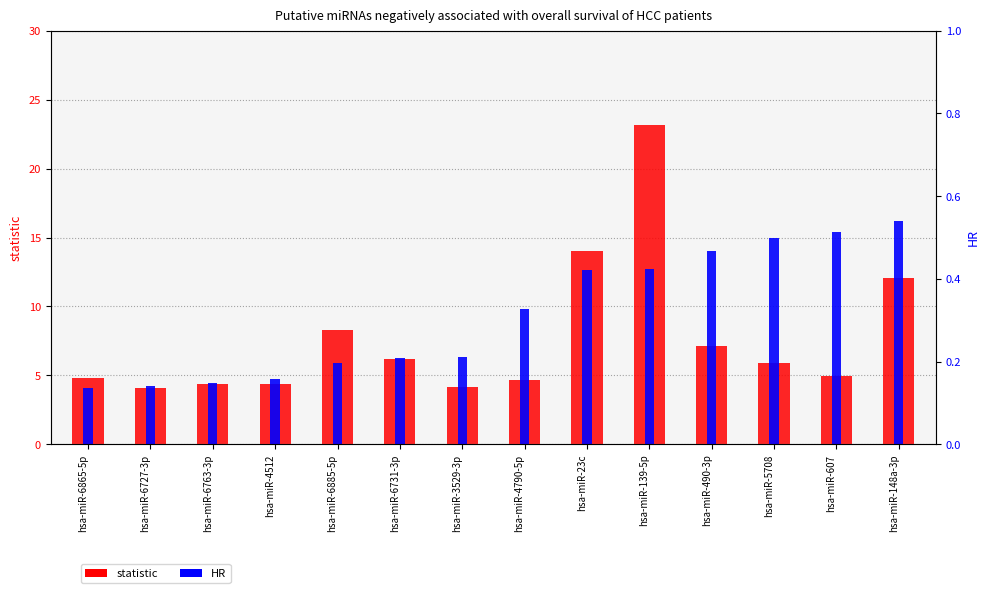

Which series has the largest total across all categories?

statistic